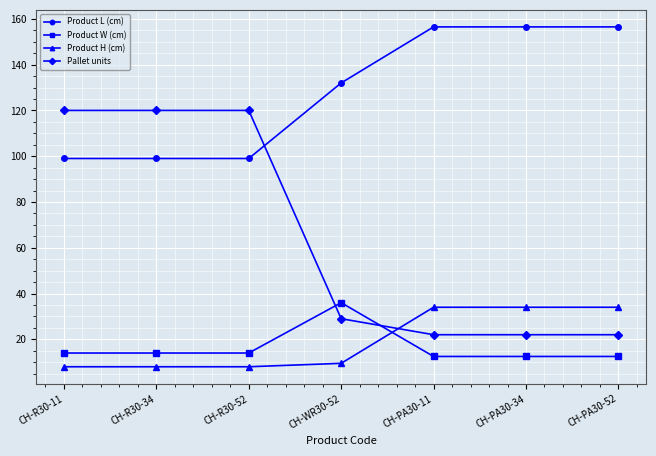

What is the difference between the maximum and second lowest values in the Pallet units series?

98.0